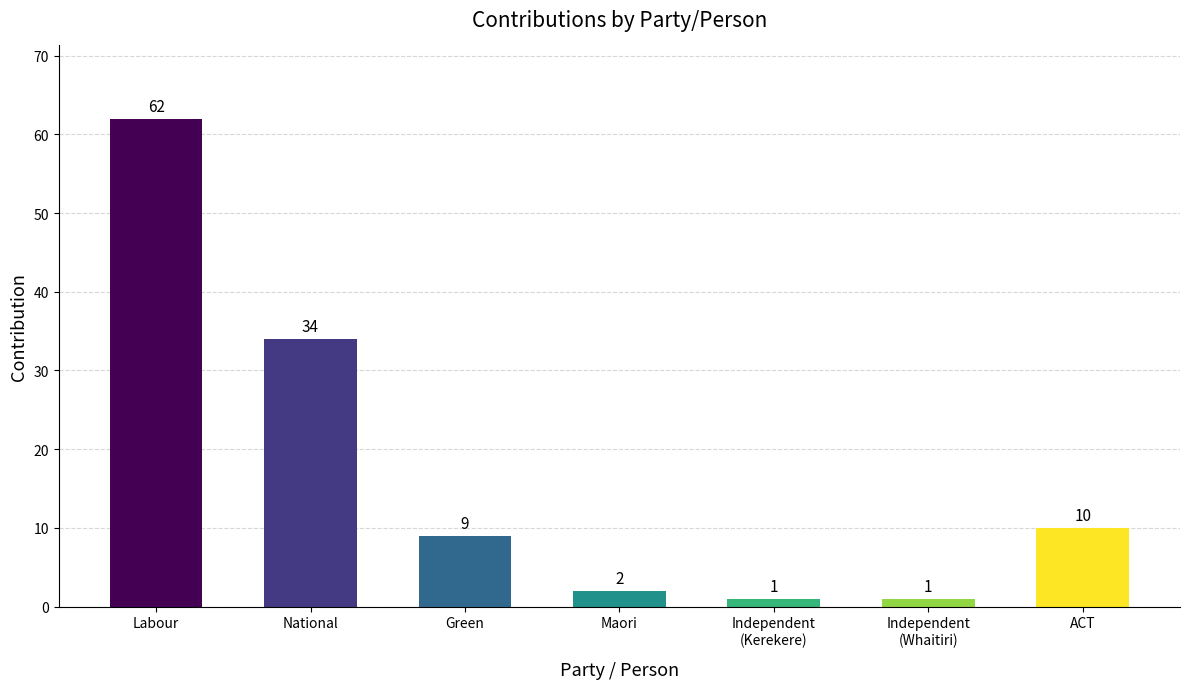

Where is the data nearest to the value 31?

National